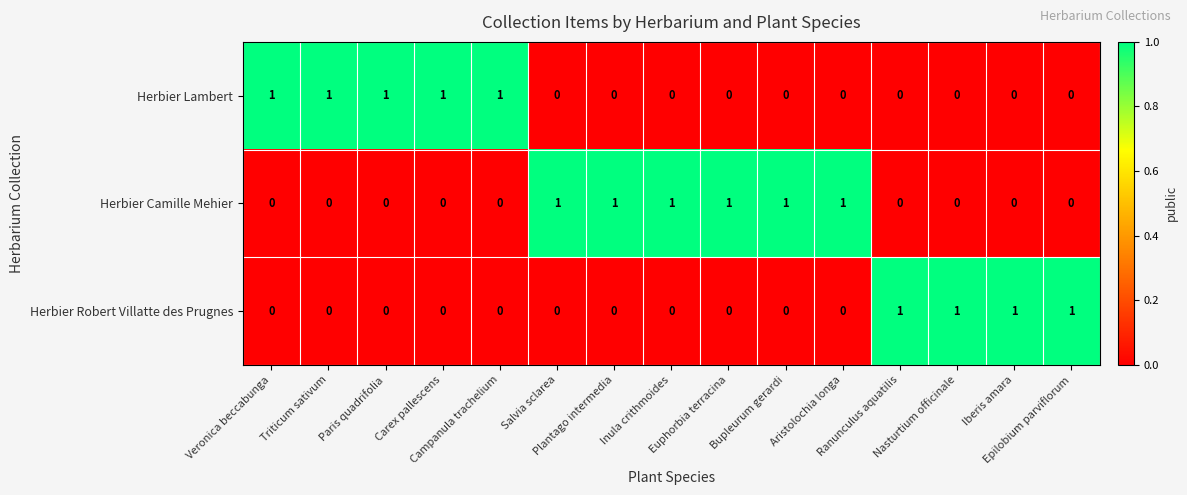

How many Herbier Robert Villatte des Prugnes values are between 0 and 1?

15